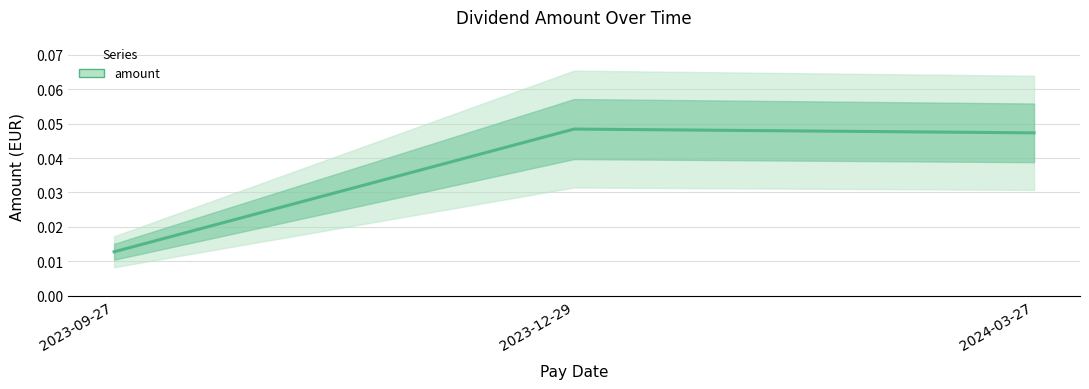

Reading left to right, what are all the values shown in this chart?

2023-09-27=0.0	2023-12-29=0.0	2024-03-27=0.0